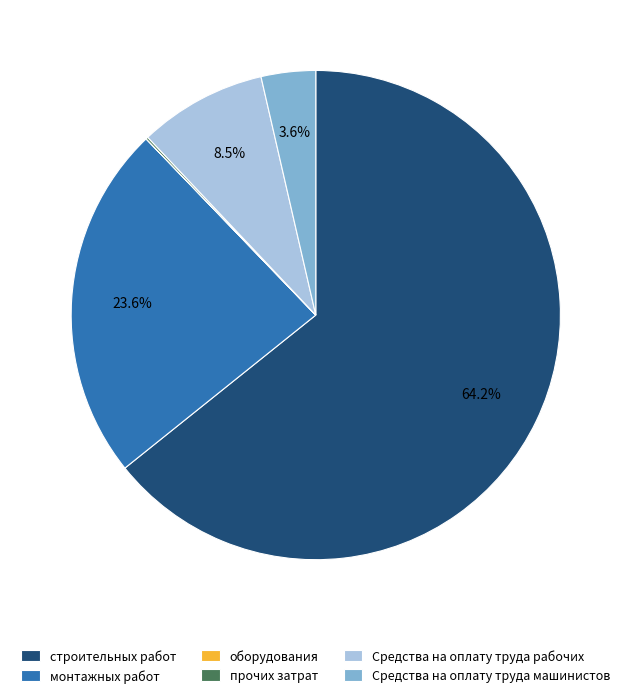

What is the ratio of the value at монтажных работ to the value at Средства на оплату труда рабочих?

2.8